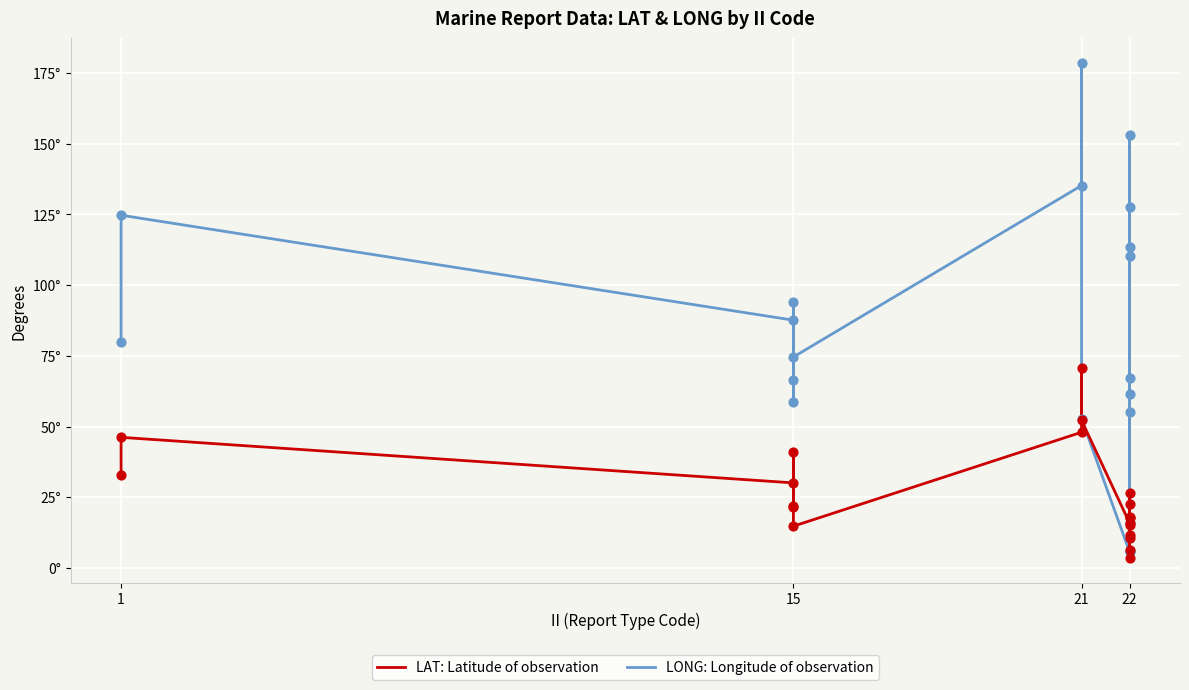

Which series has the largest total across all categories?

LONG: Longitude of observation